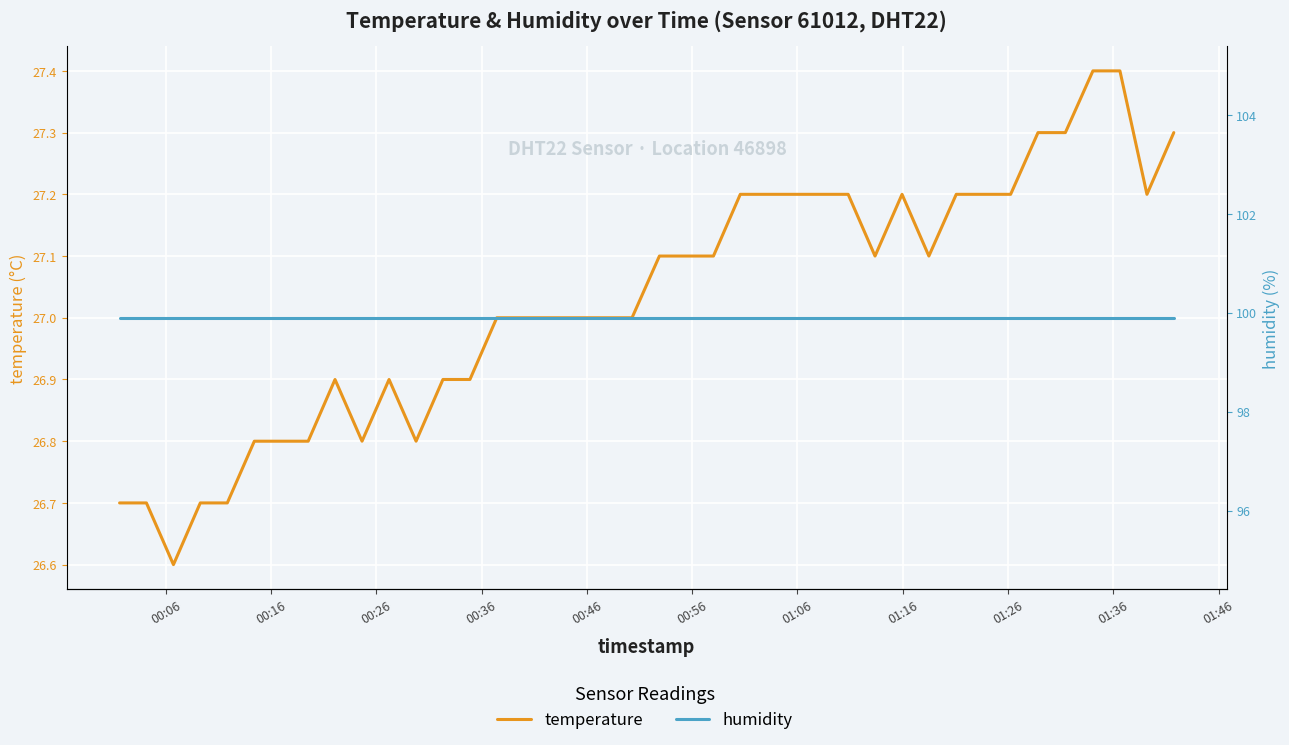

Reading right to left, extract all data points from this chart.

temperature: 27.3	27.2	27.4	27.4	27.3	27.3	27.2	27.2	27.2	27.1	27.2	27.1	27.2	27.2	27.2	27.2	27.2	27.1	27.1	27.1	27.0	27.0	27.0	27.0	27.0	27.0	26.9	26.9	26.8	26.9	26.8	26.9	26.8	26.8	26.8	26.7	26.7	26.6	26.7	26.7
humidity: 99.9	99.9	99.9	99.9	99.9	99.9	99.9	99.9	99.9	99.9	99.9	99.9	99.9	99.9	99.9	99.9	99.9	99.9	99.9	99.9	99.9	99.9	99.9	99.9	99.9	99.9	99.9	99.9	99.9	99.9	99.9	99.9	99.9	99.9	99.9	99.9	99.9	99.9	99.9	99.9